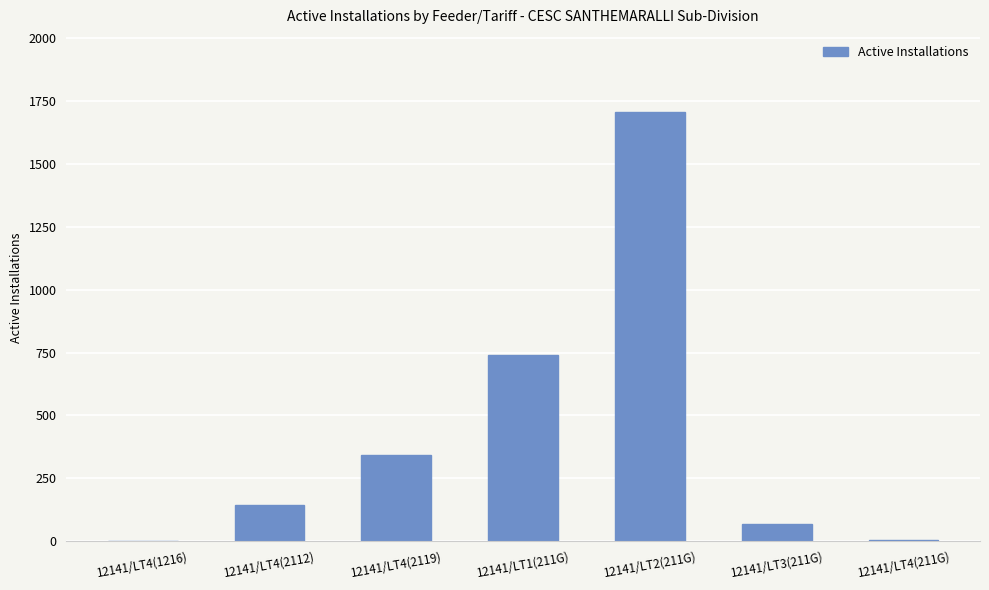

What is the greatest value displayed?

1707